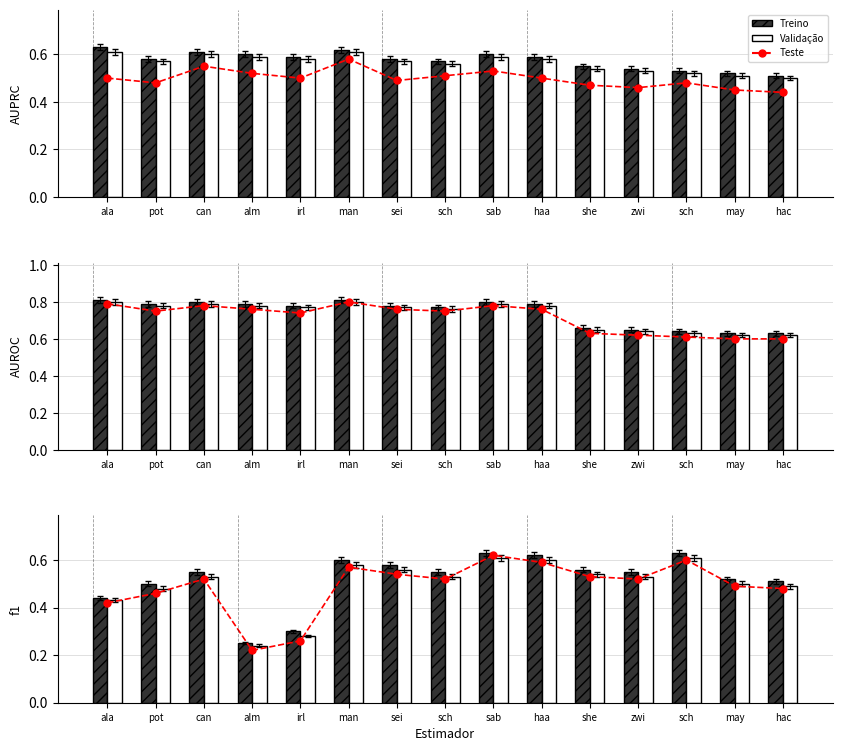

What is the sum of the Validação values at irl and alm?

0.5